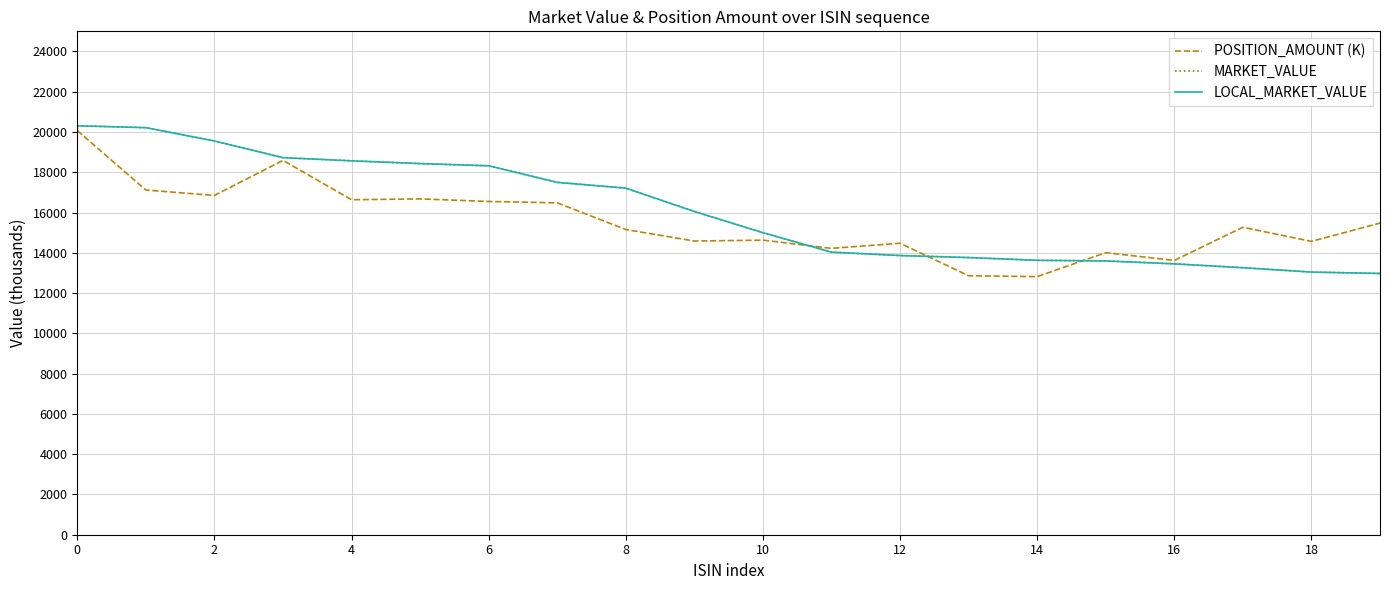

Does the chart display data point markers on the line(s)?

No